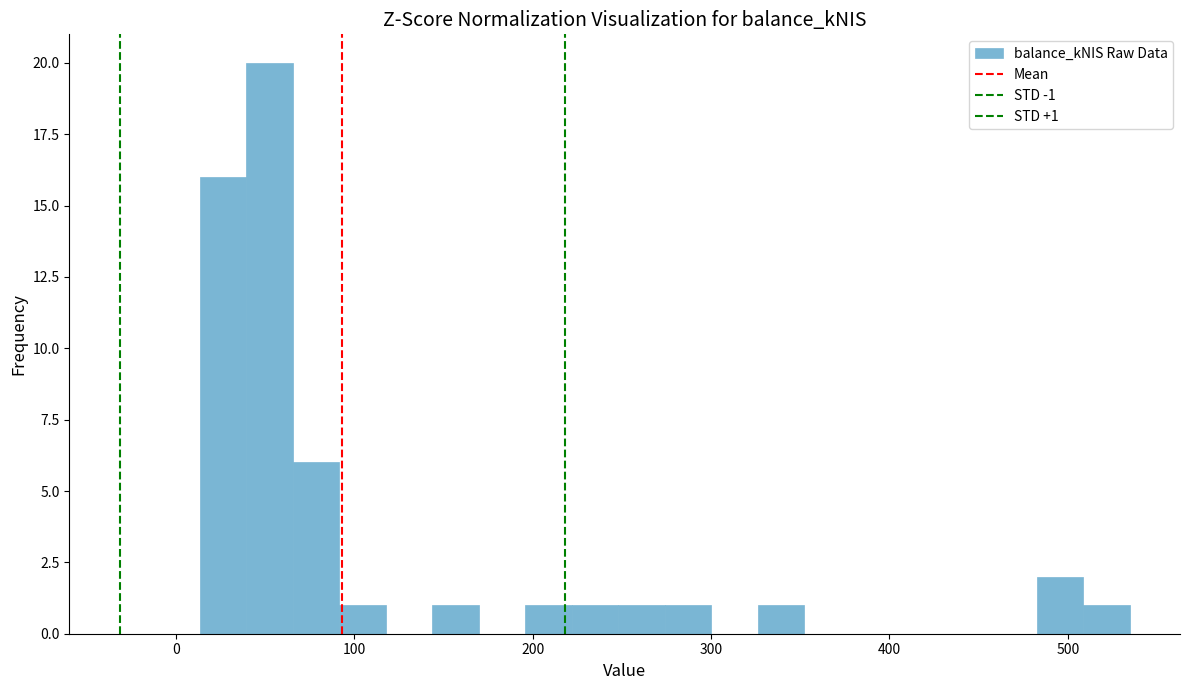

Around what value on the x-axis is the tallest bar? Give the approximate position of its centre, as read against the axis.

50